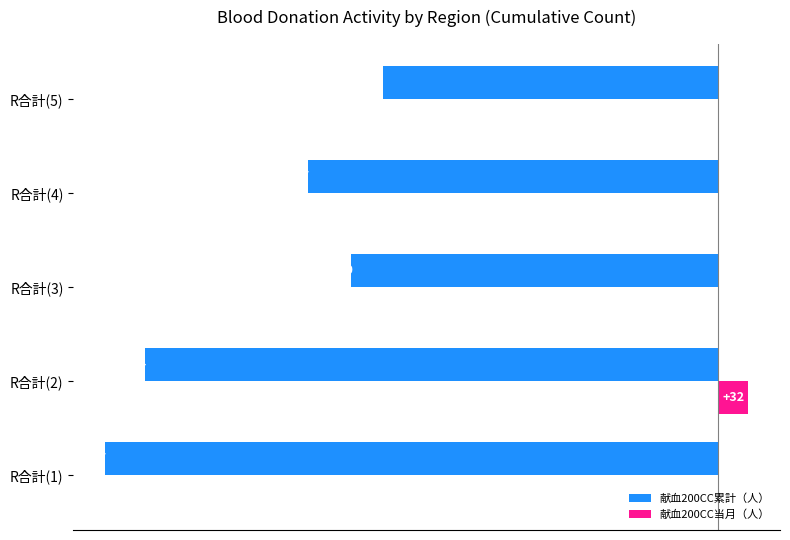

What are all the series names shown in the legend?

献血200CC累計（人）, 献血200CC当月（人）